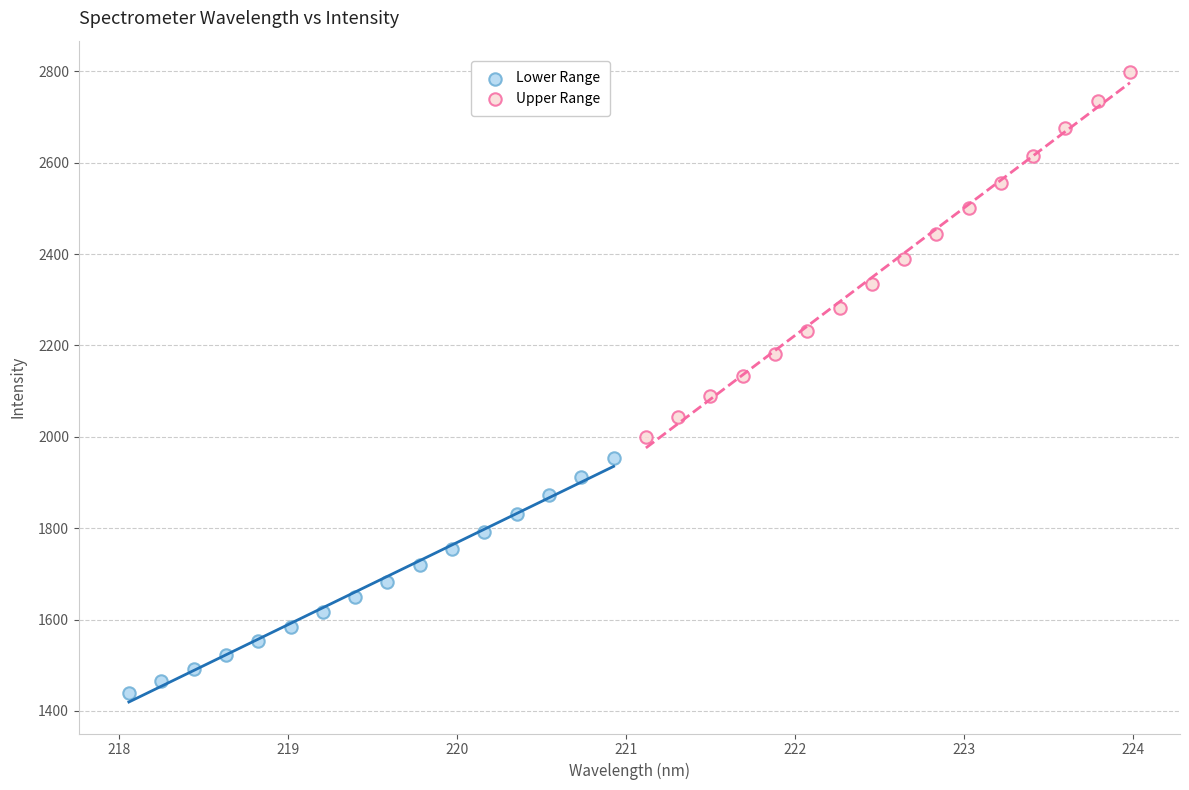

Which series contains the highest Y value?

Upper Range